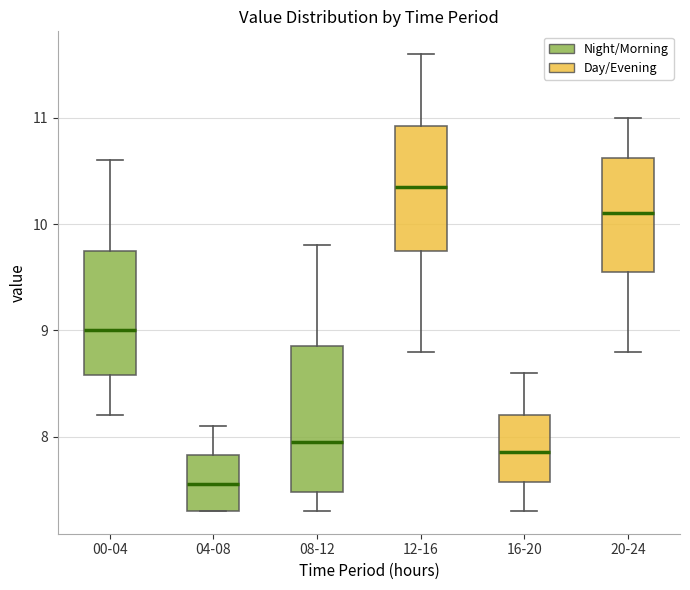

Which box has the lowest median line?

04-08